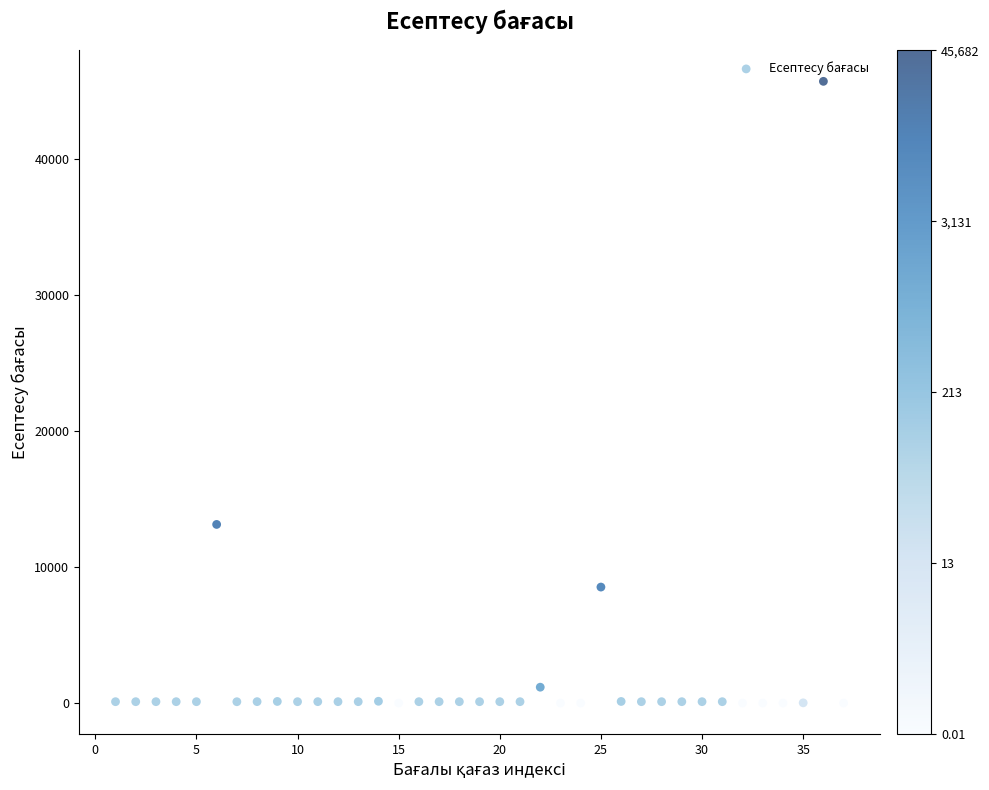

What is the range of Y values (max minus min)?

45682.3